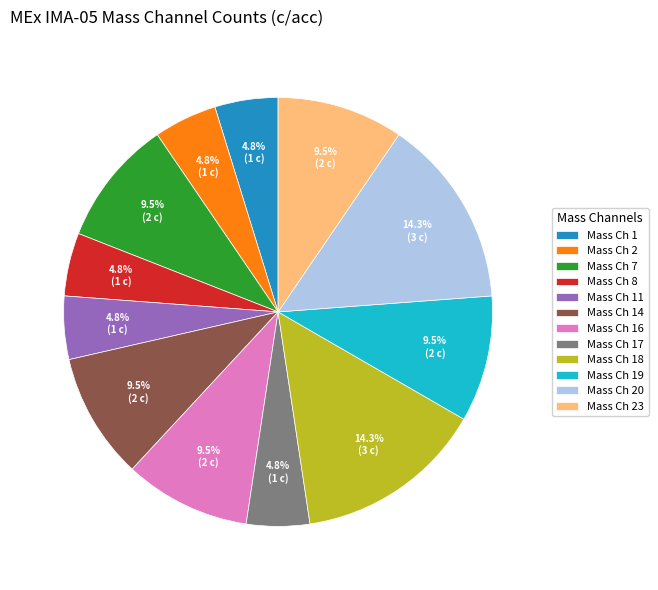

How many segments does this pie chart have?

12